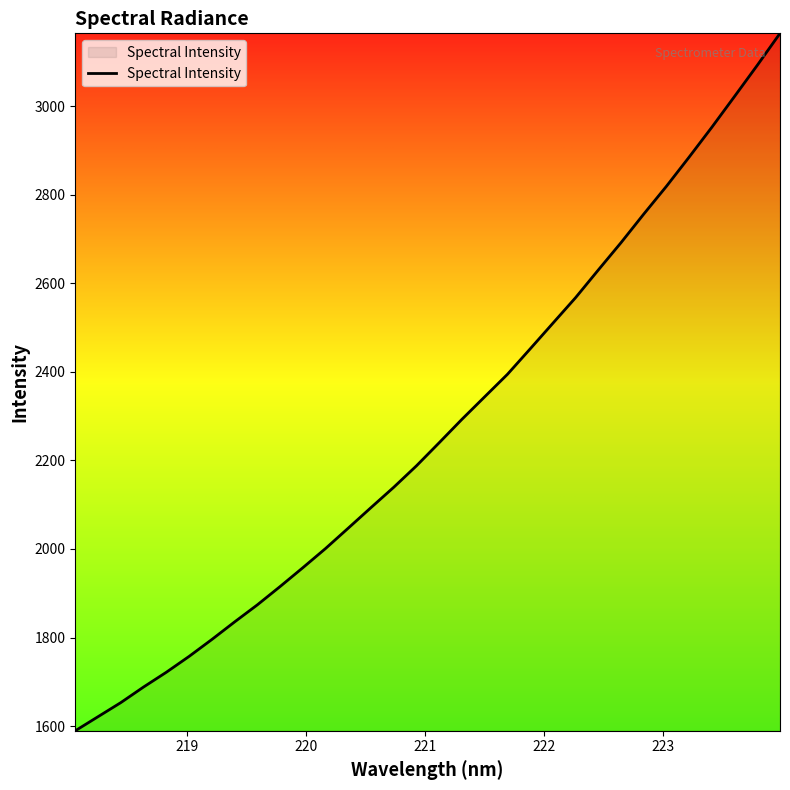

What is the maximum value shown in the chart?

3164.4